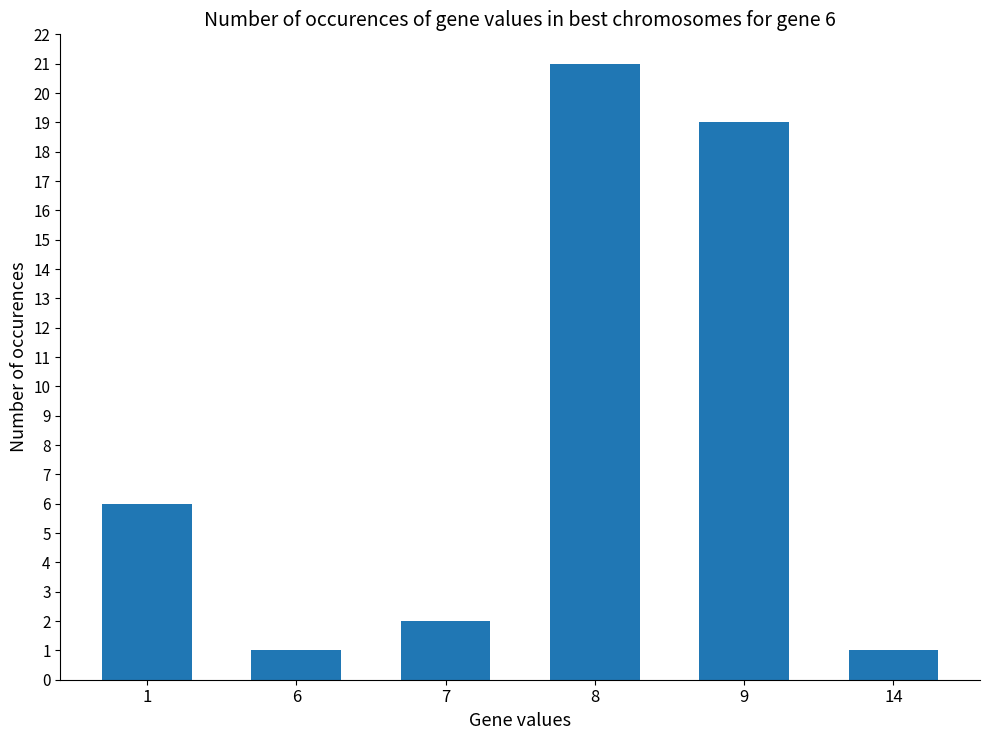

The value at 1 is 3. True or false?

False